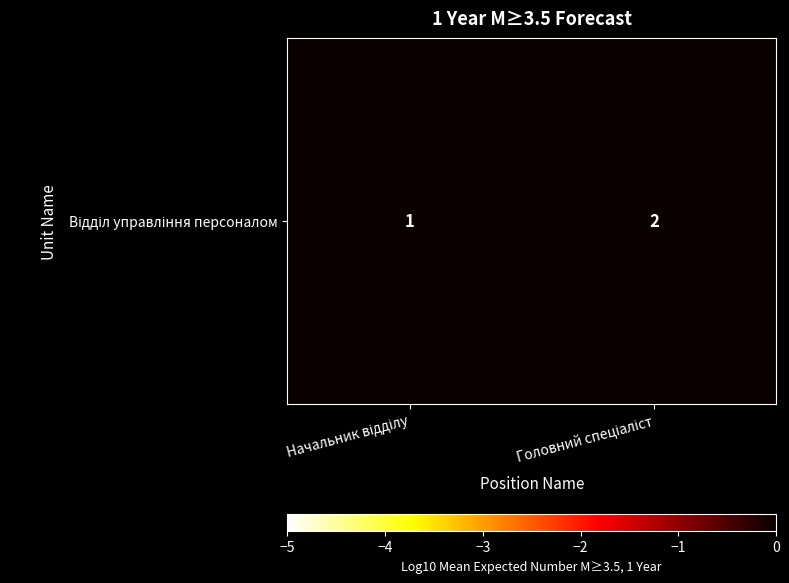

Is it true that the value at Головний спеціаліст is 1?

False